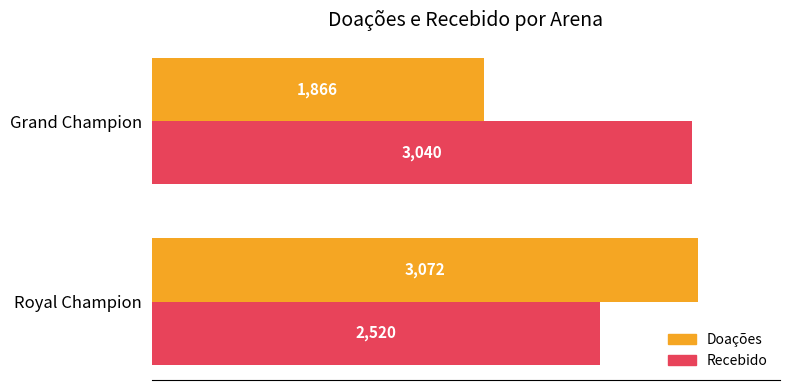

At how many categories does at least one series exceed 2072?

2